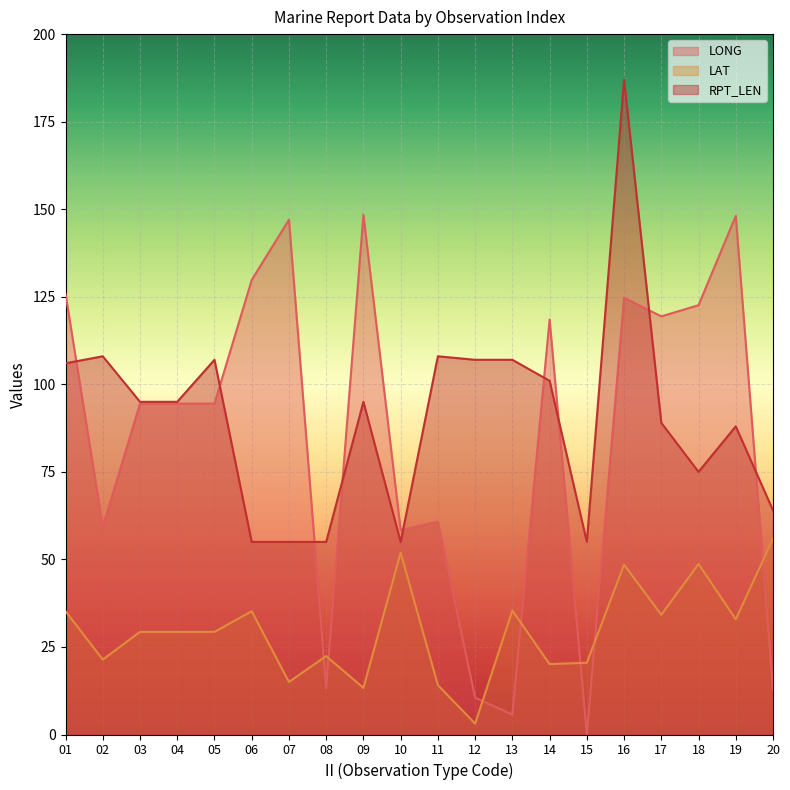

Count the number of categories in the chart.

20